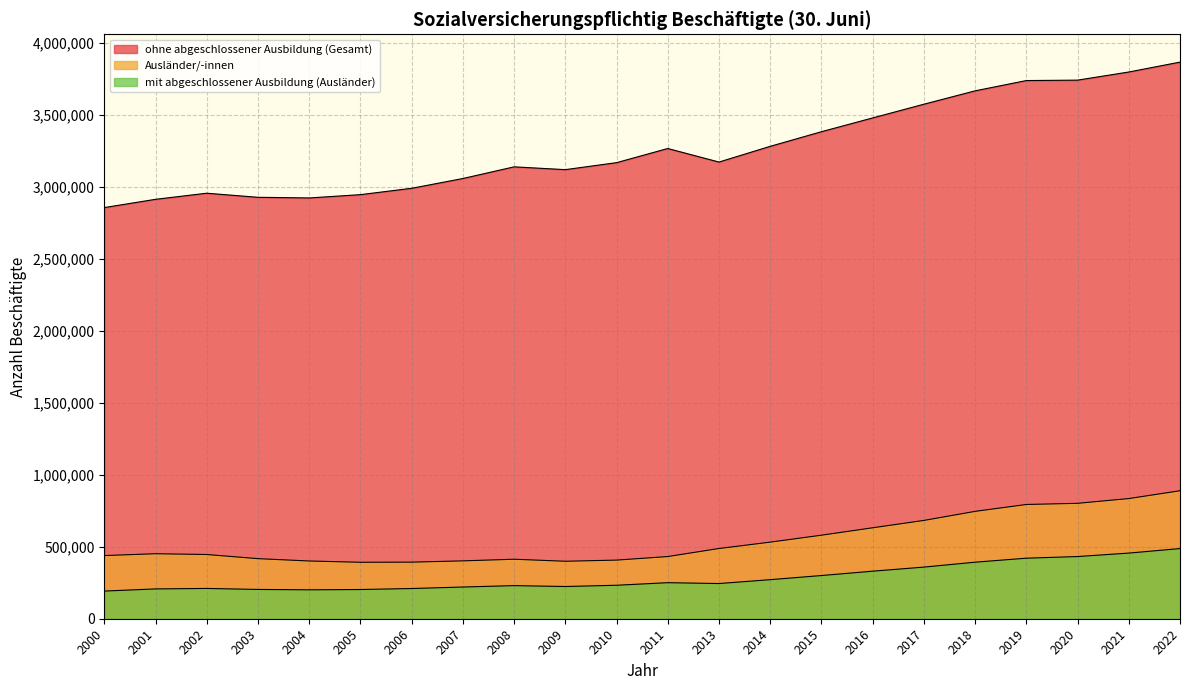

What is the minimum value for ohne abgeschlossener Ausbildung (Gesamt)?

2855994